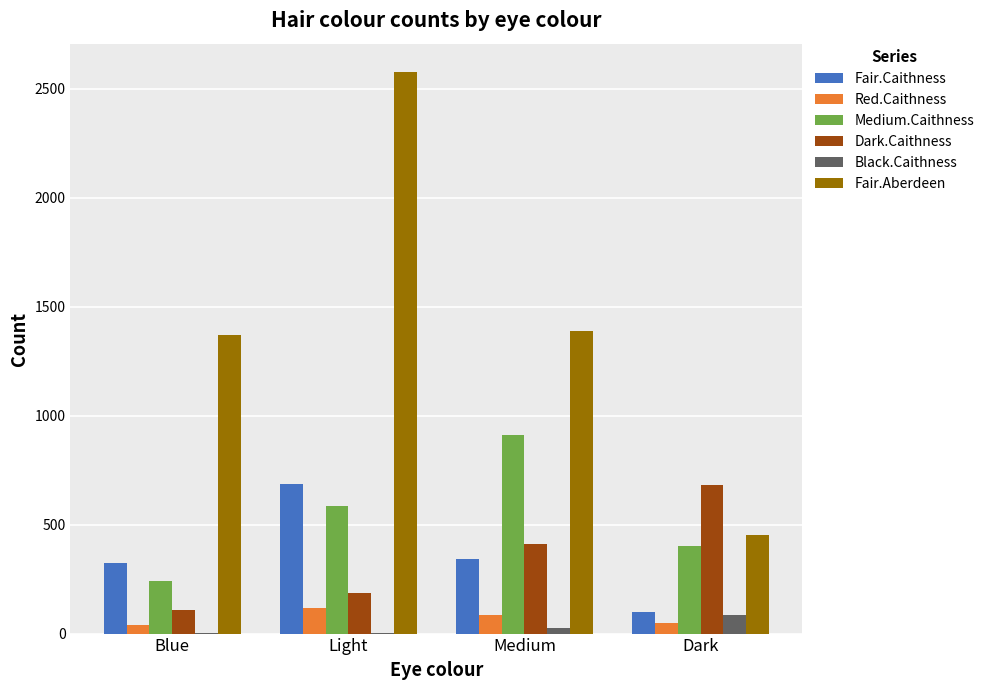

True or false: Dark.Caithness has a value of 188 at Light.

True